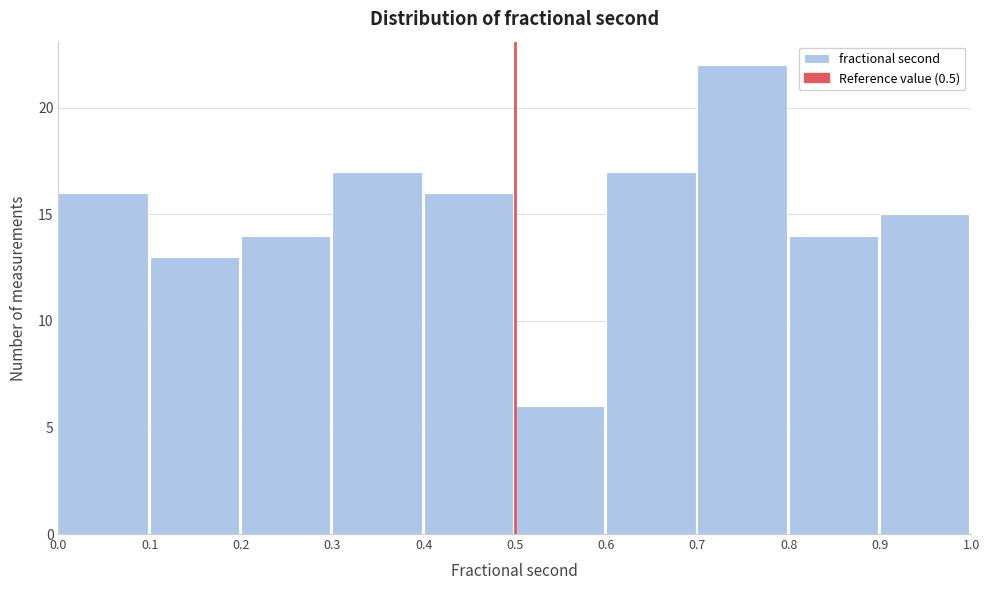

How tall is the bar that spans 0.9 to 1.0 on the x-axis? The values are not printed on the chart, so give them approximately, as read against the axis.

15